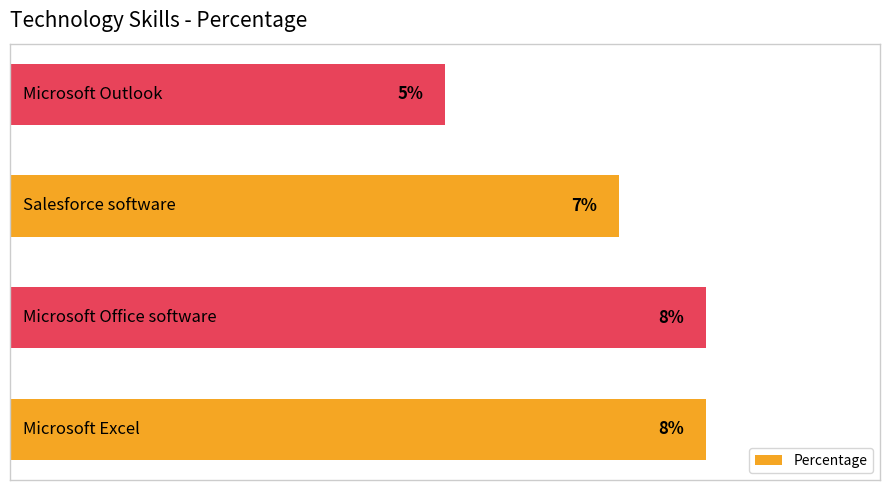

Are the bars horizontal?

Yes